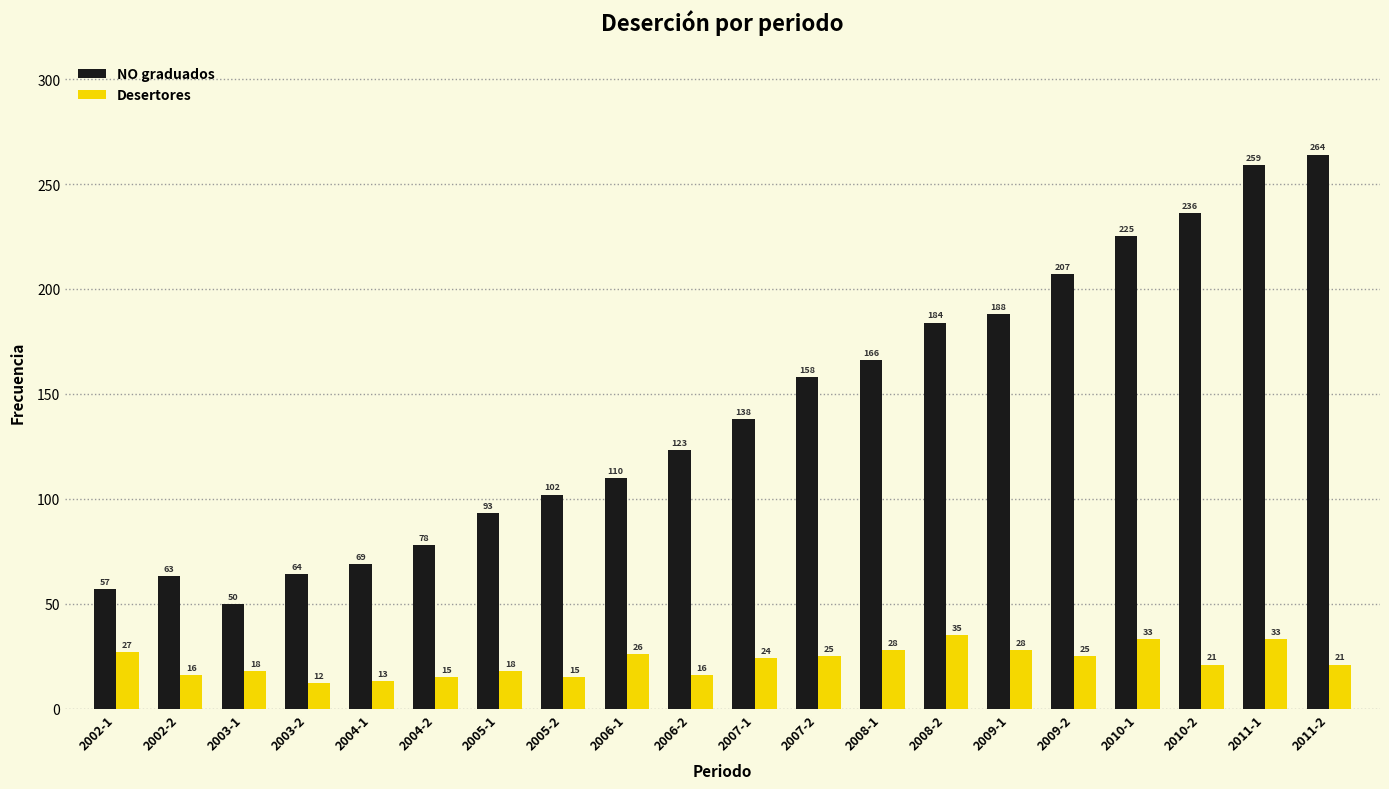

Reading left to right, extract all data points from this chart.

NO graduados: 2002-1=57	2002-2=63	2003-1=50	2003-2=64	2004-1=69	2004-2=78	2005-1=93	2005-2=102	2006-1=110	2006-2=123	2007-1=138	2007-2=158	2008-1=166	2008-2=184	2009-1=188	2009-2=207	2010-1=225	2010-2=236	2011-1=259	2011-2=264
Desertores: 2002-1=27	2002-2=16	2003-1=18	2003-2=12	2004-1=13	2004-2=15	2005-1=18	2005-2=15	2006-1=26	2006-2=16	2007-1=24	2007-2=25	2008-1=28	2008-2=35	2009-1=28	2009-2=25	2010-1=33	2010-2=21	2011-1=33	2011-2=21